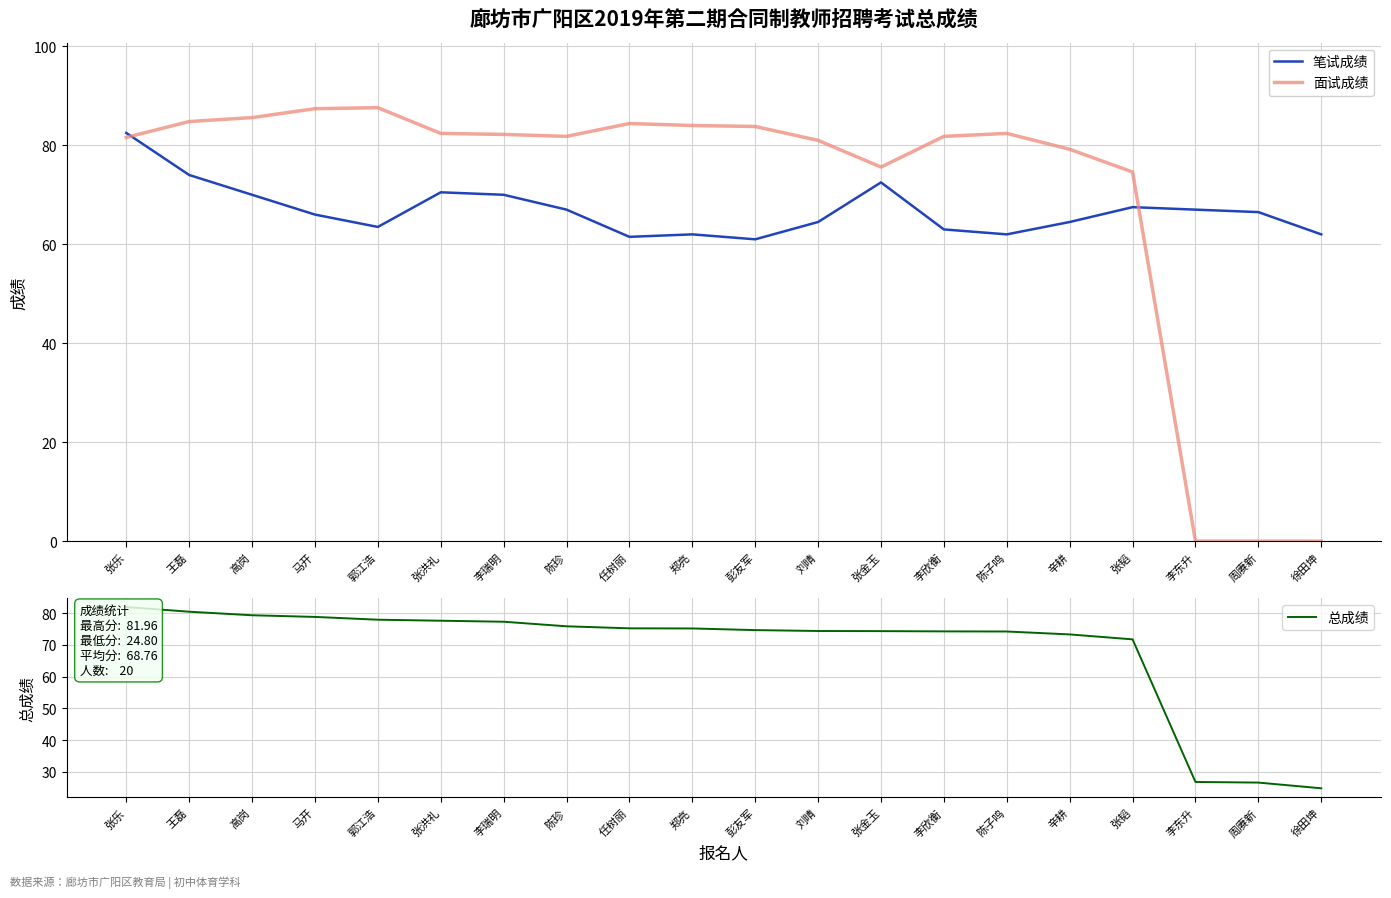

How many interior local valleys does the 面试成绩 series have?

2